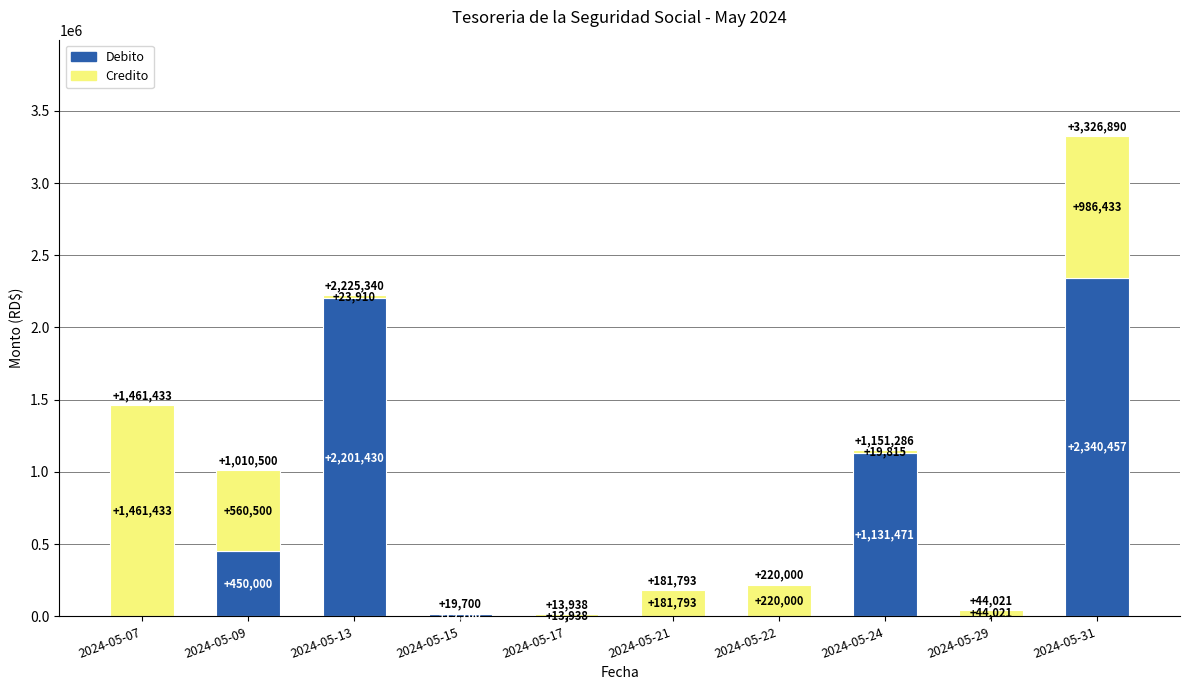

What are all the series names shown in the legend?

Debito, Credito